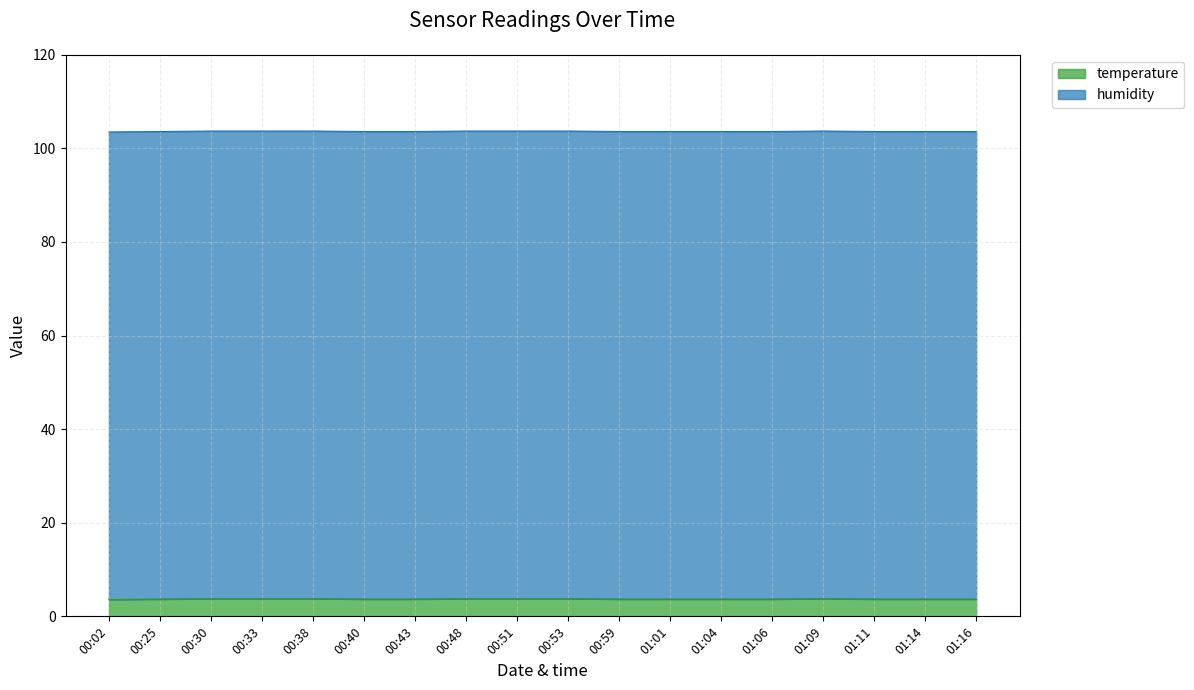

What is the maximum value for temperature?

3.8